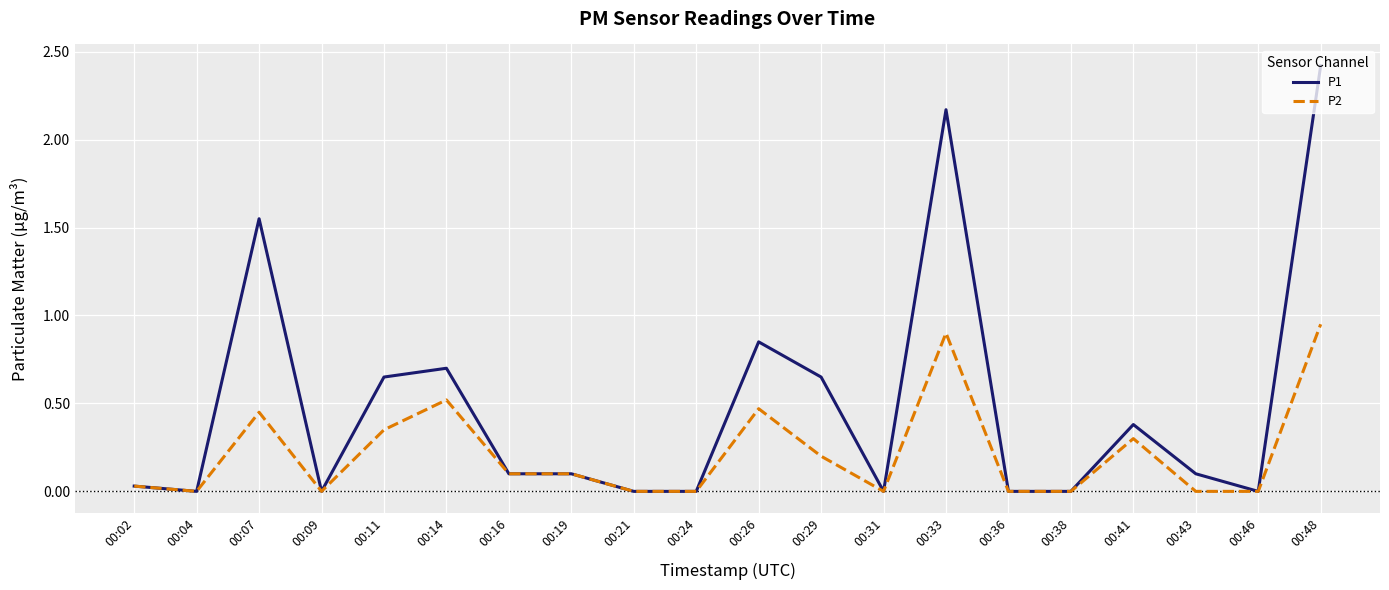

Rank the series by their maximum value, from lowest to highest.

P2, P1